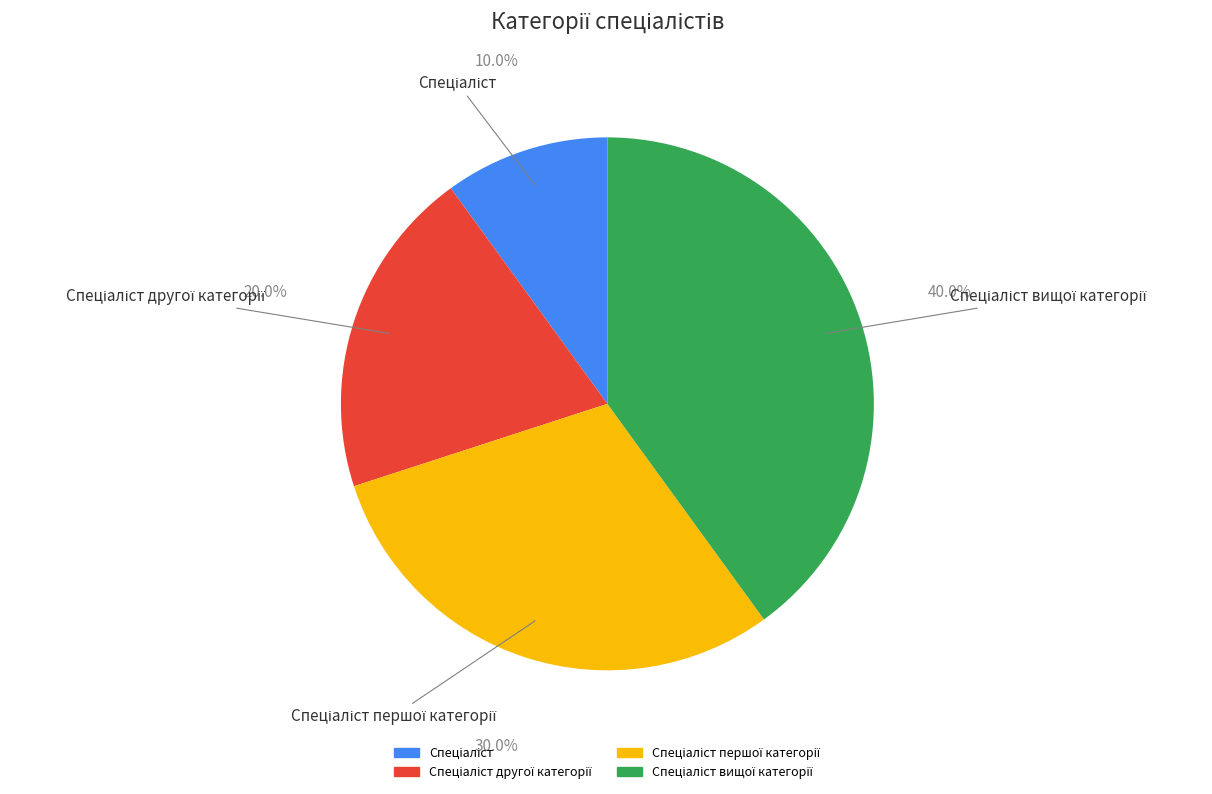

Rank the categories by value from lowest to highest.

Спеціаліст, Спеціаліст другої категорії, Спеціаліст першої категорії, Спеціаліст вищої категорії